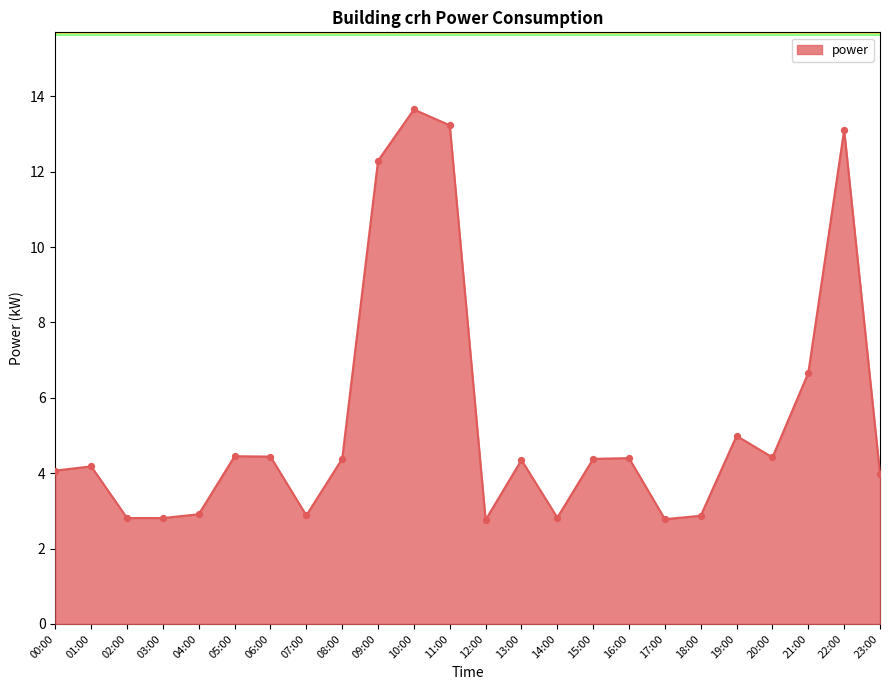

Between 05:00 and 23:00, which is larger?

05:00